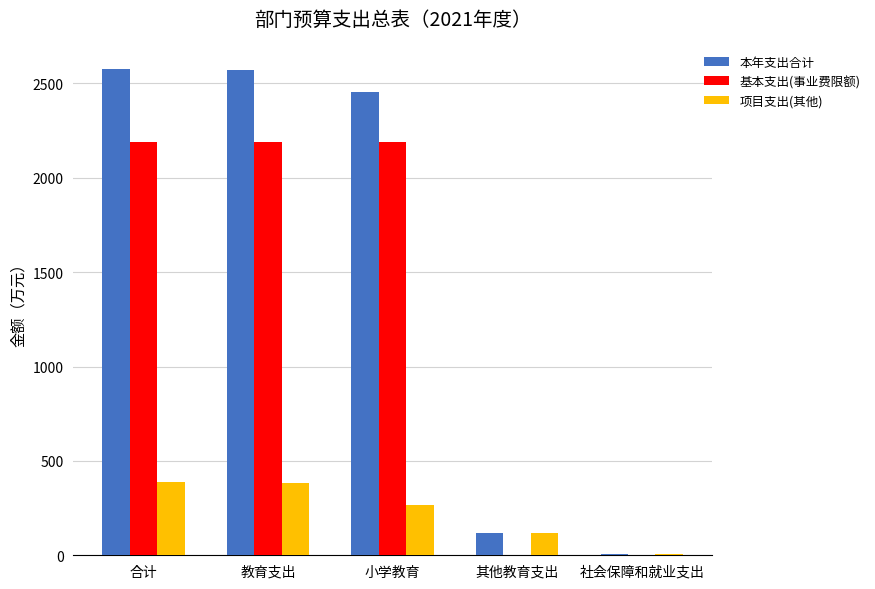

What is the total value across all series at 小学教育?

4910.8